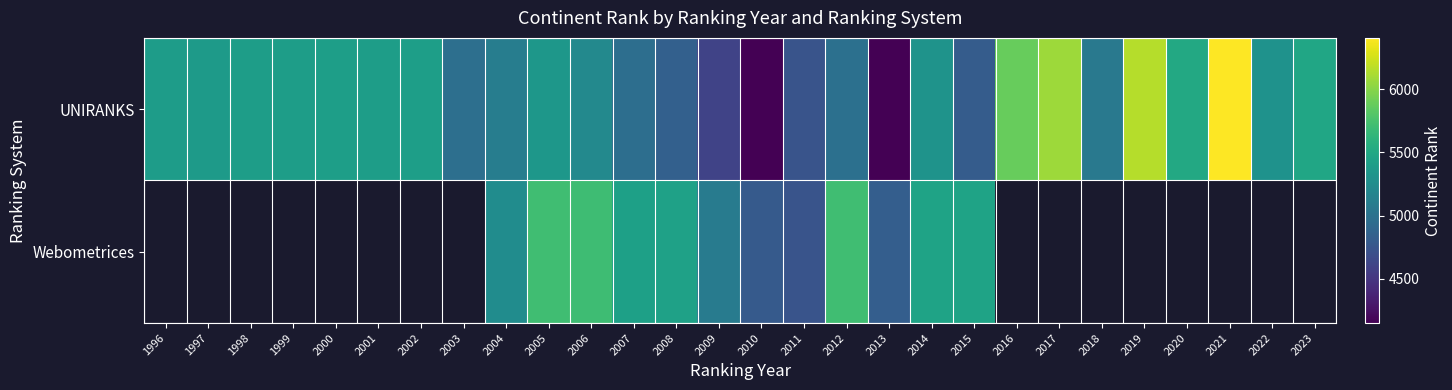

At which category is the sum across all series the highest?

2005